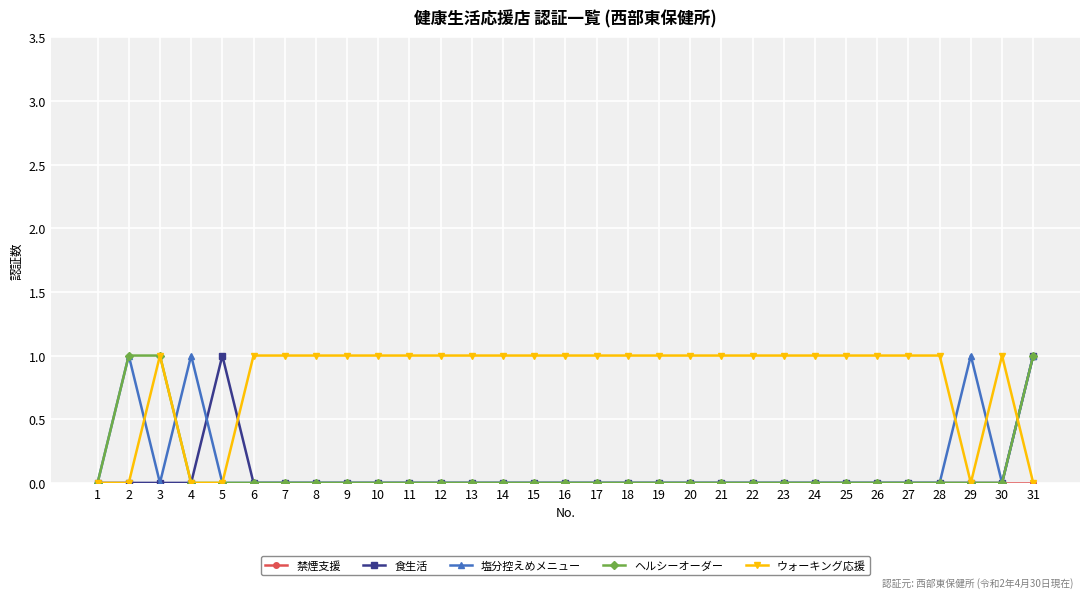

Is it true that 食生活 equals 0 at 5?

False